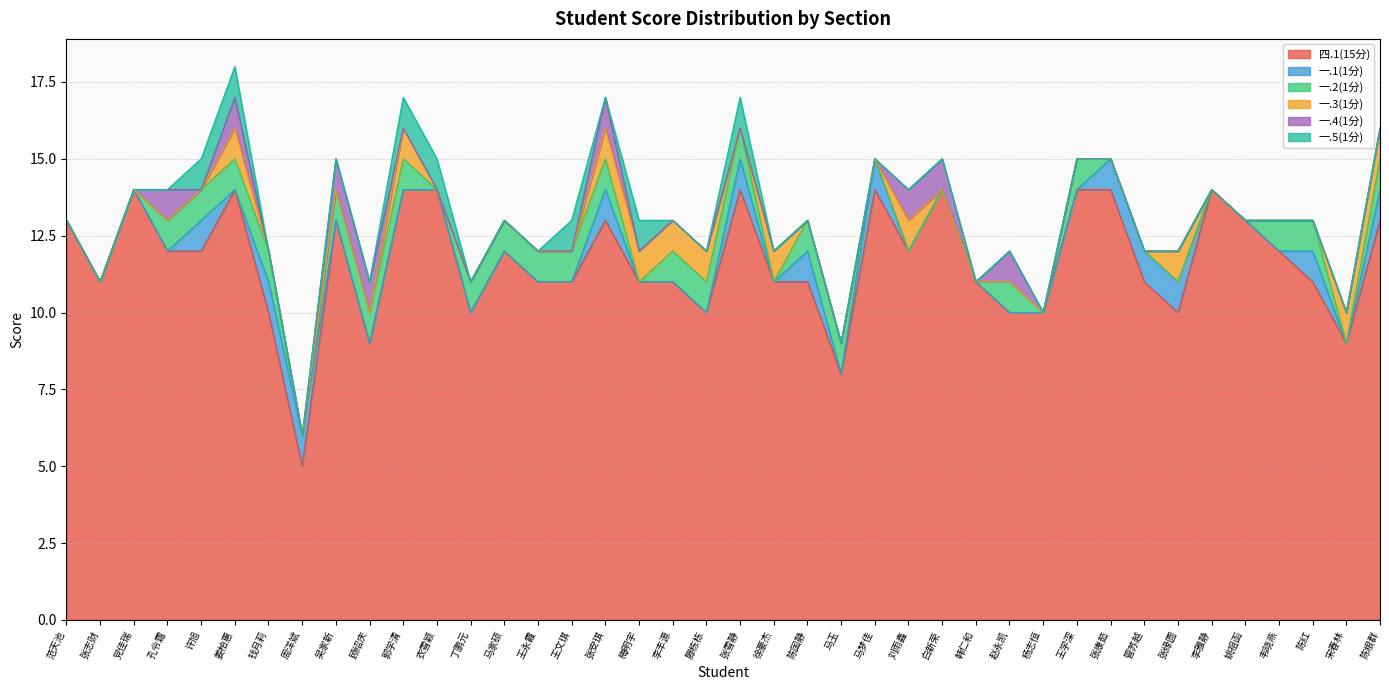

How many data points in 四.1(15分) are less than 12?

20